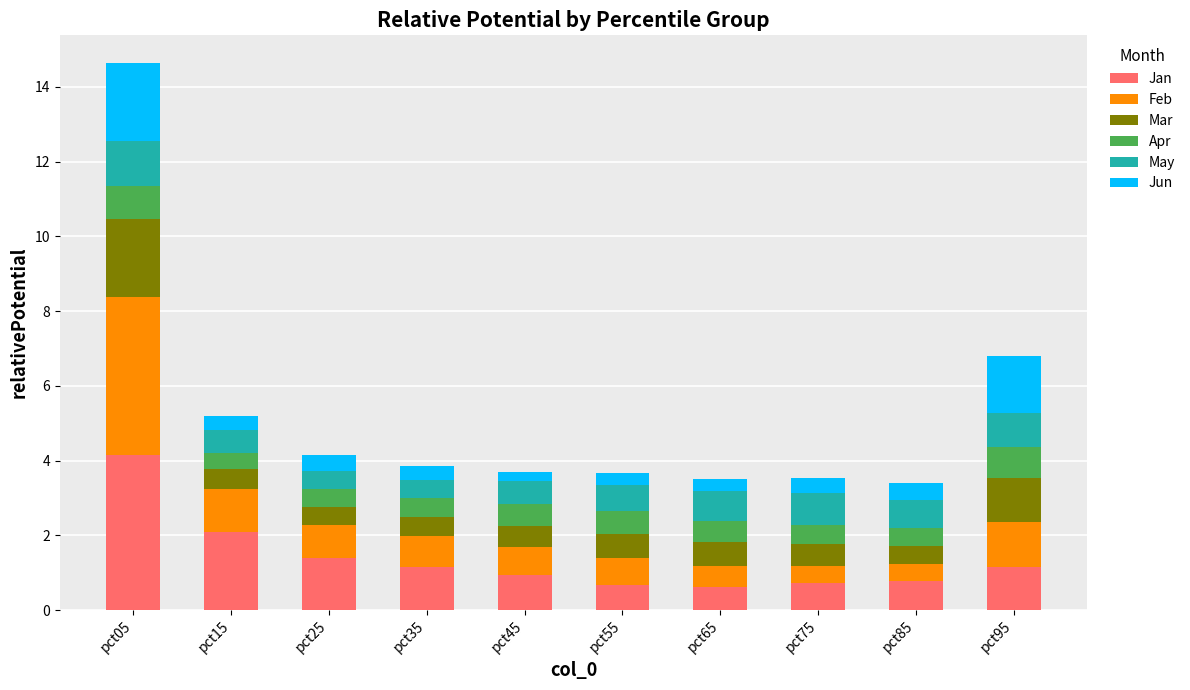

How many bars are there in total?

10